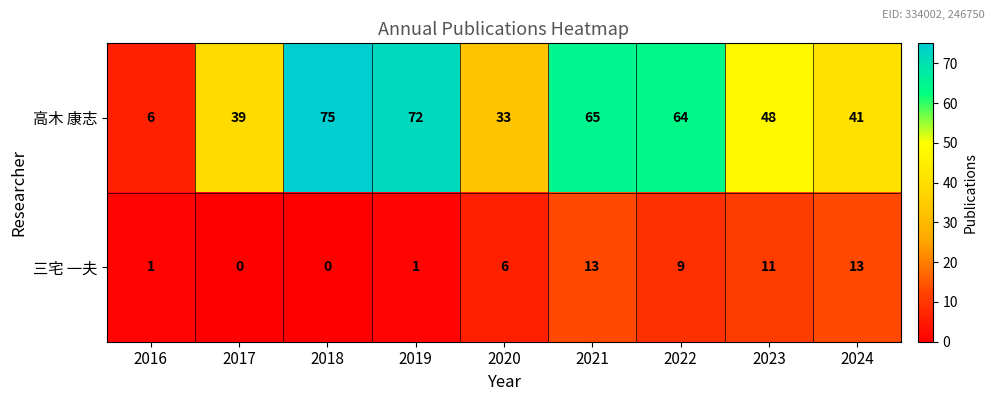

What value does the 高木 康志 series have at 2019, to the nearest 10?

70